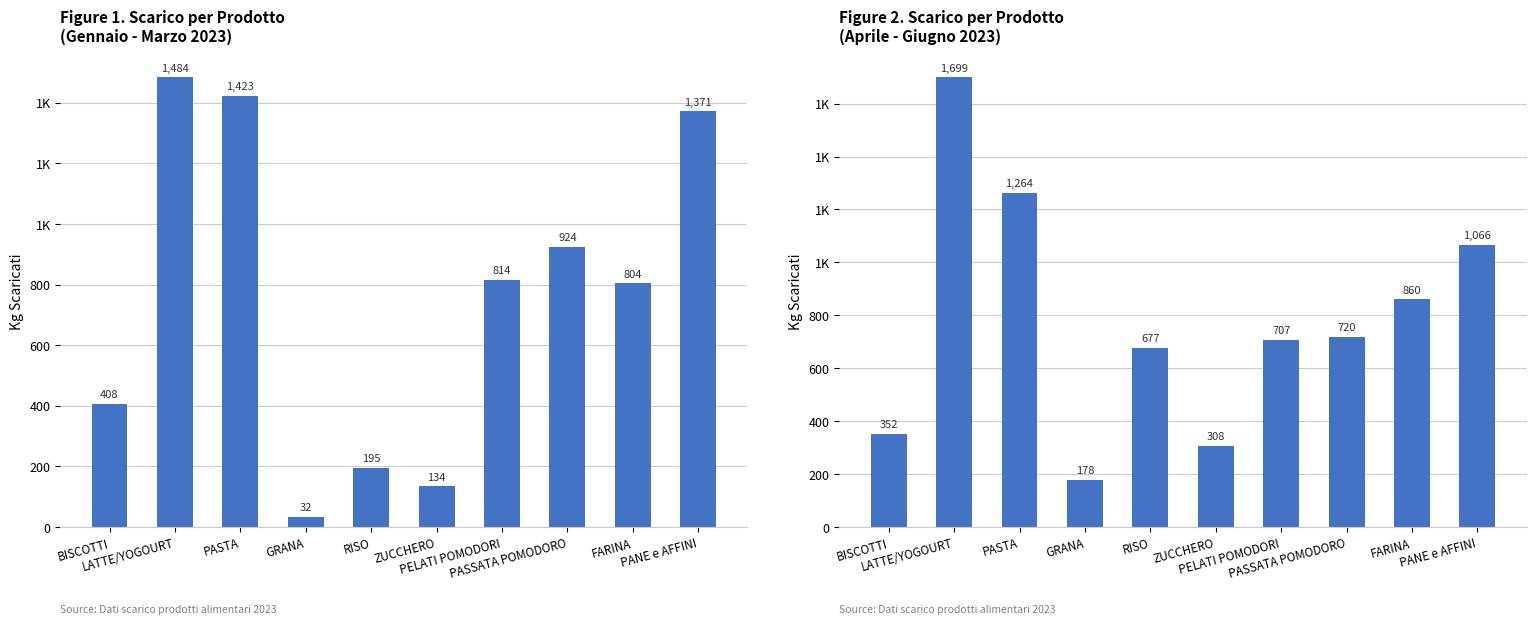

What is the value of the Gen-Mar bar at the 10th from the left?

1371.4